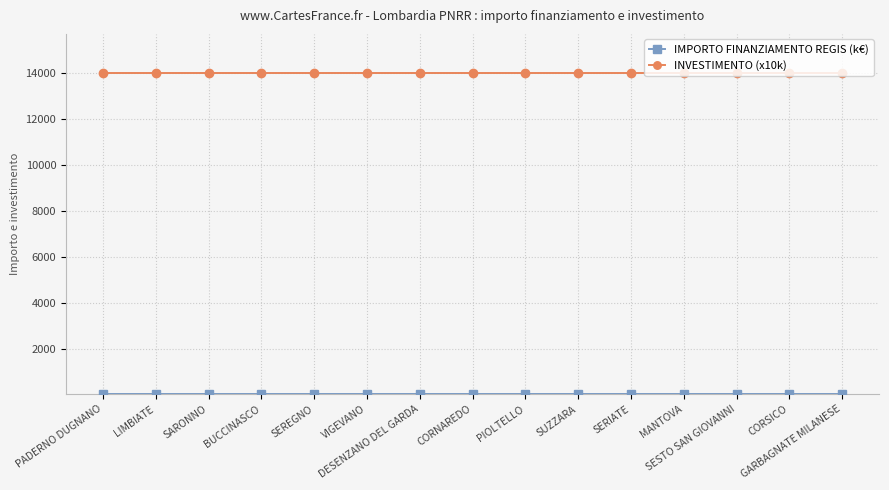

Does the chart have visible grid lines?

Yes